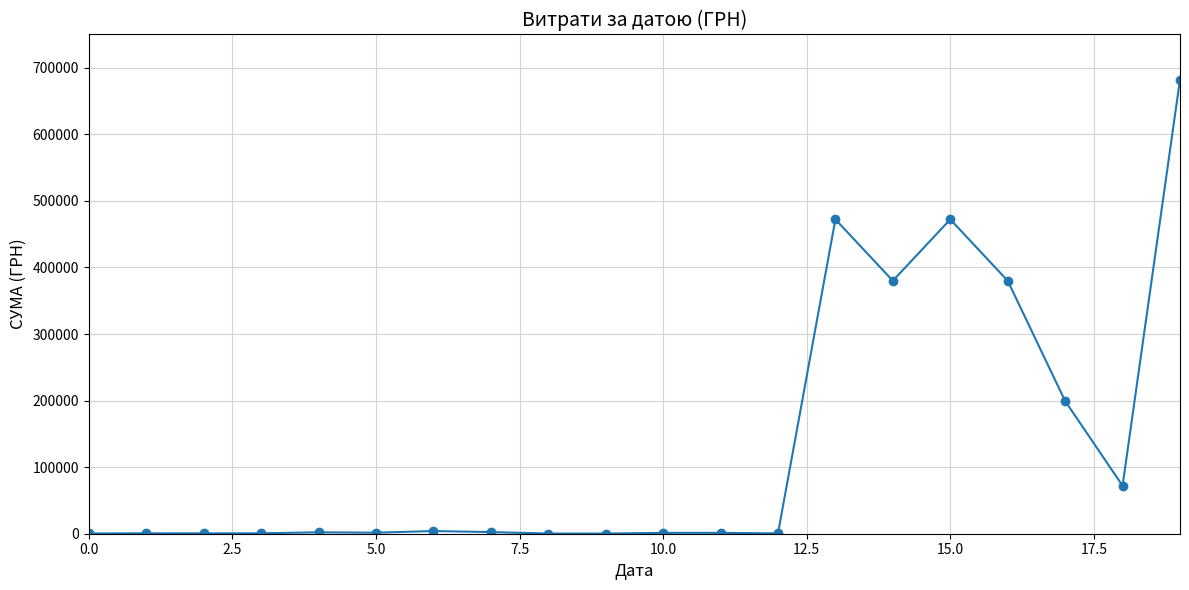

What is the average value?

133708.6